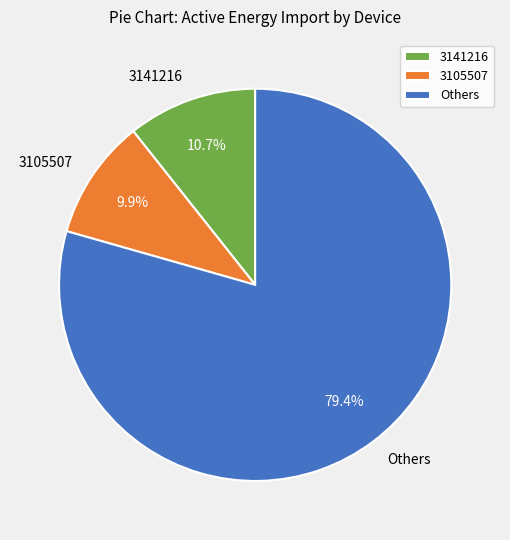

What is the total percentage of Others and 3141216?

90.1%